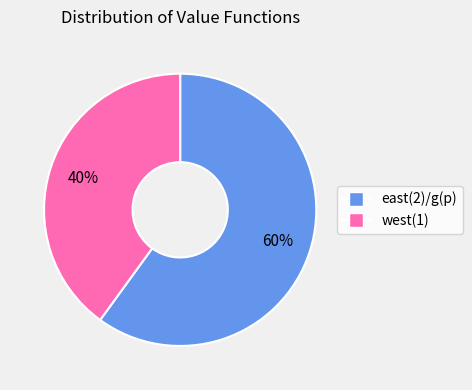

To the nearest percent, what is the average slice percentage?

50%